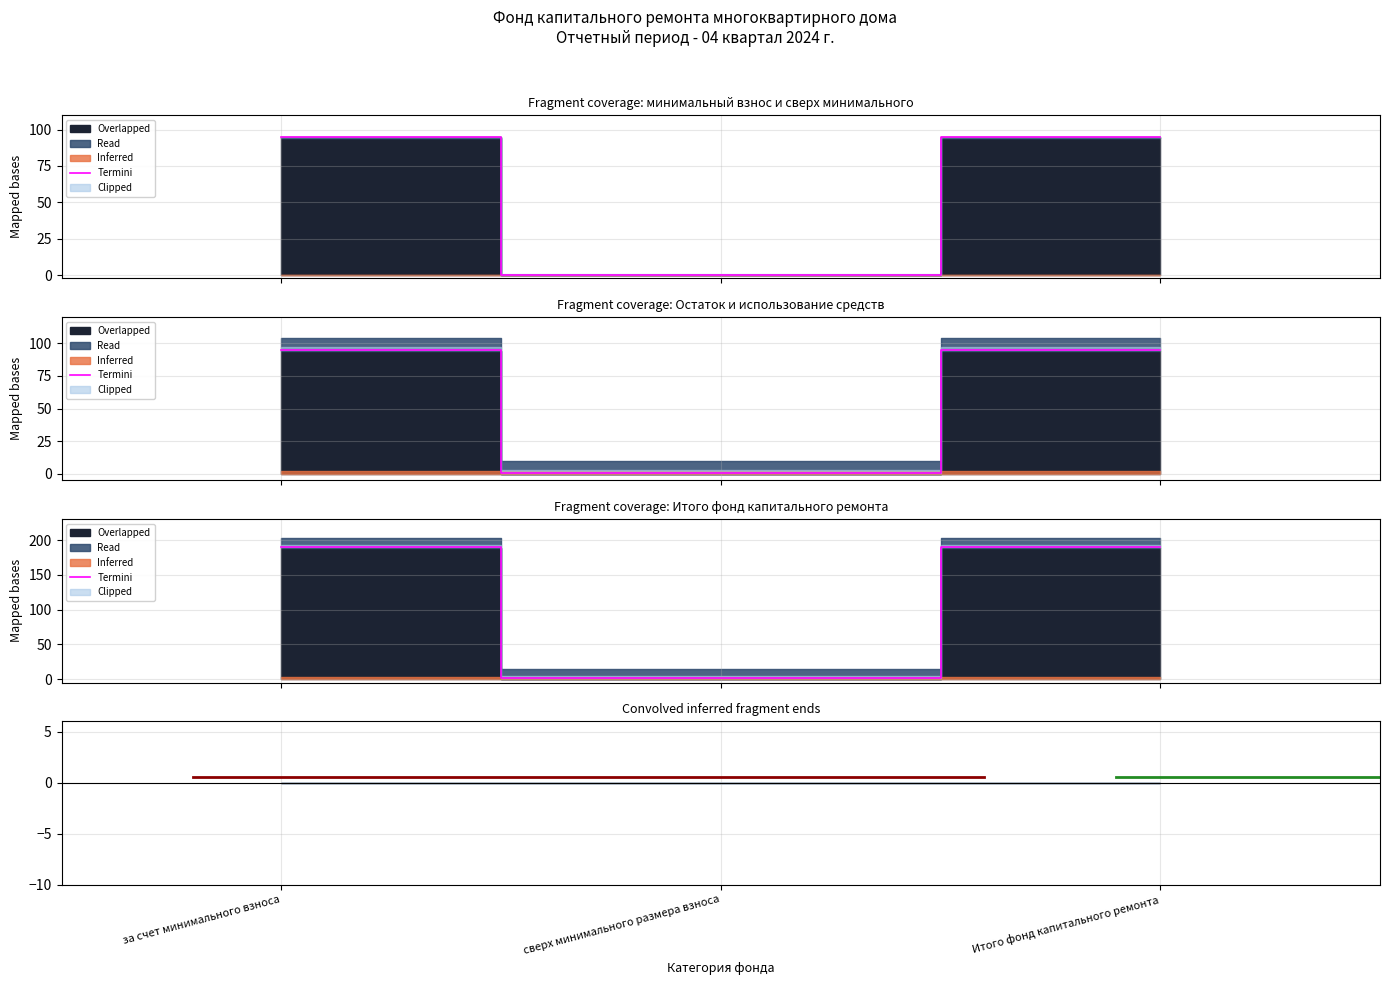

Reading left to right, list all the values displayed in this chart.

189.3	1.0	189.3